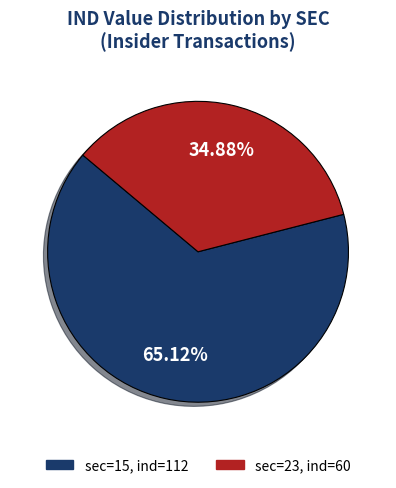

Does any single category account for the majority?

Yes